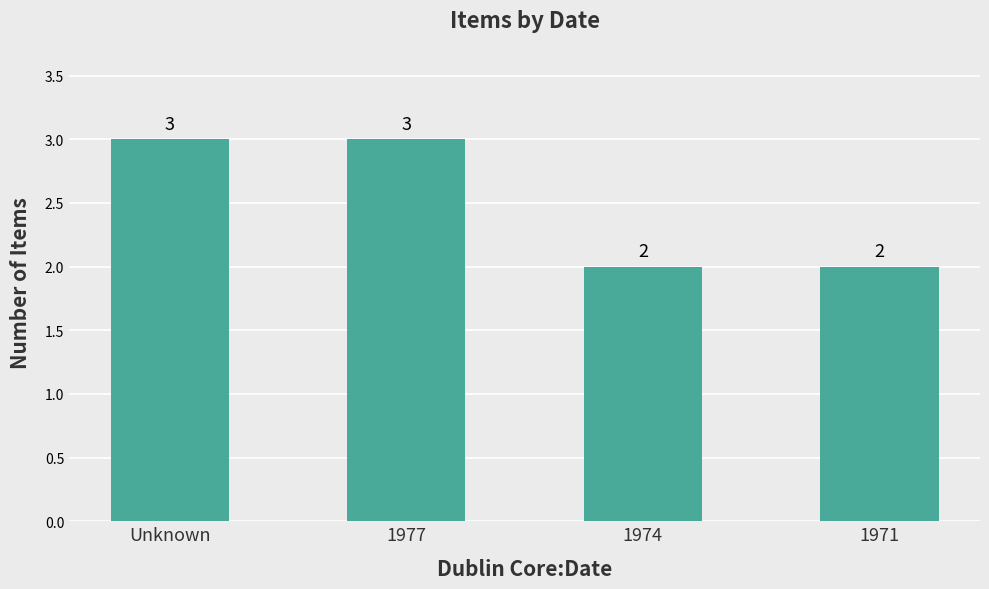

What is the sum of the values at 1971 and 1974?

4